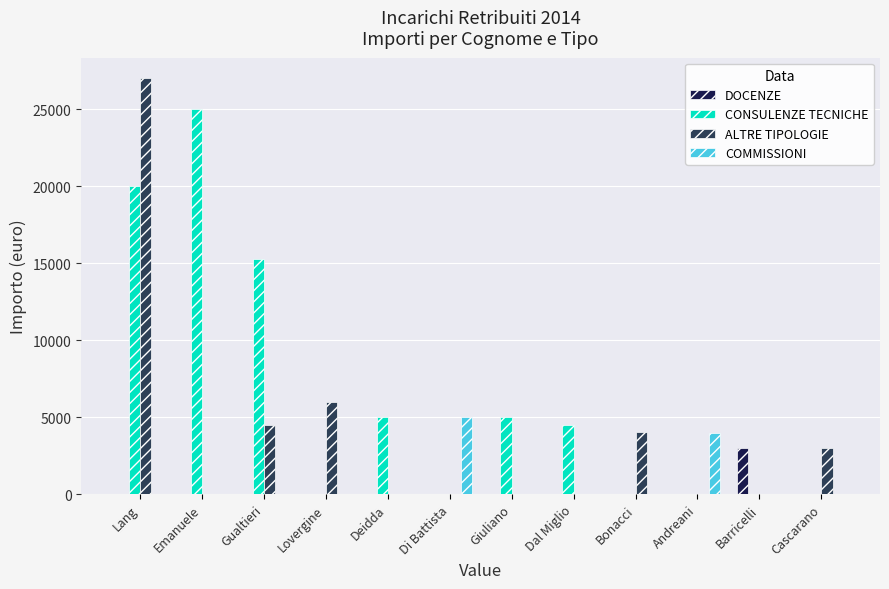

At which category is the sum across all series the highest?

Lang